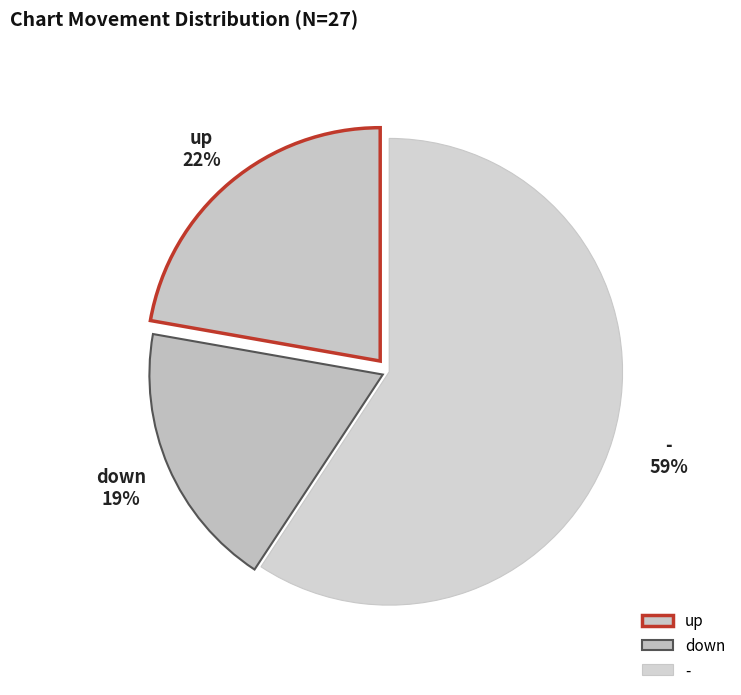

Is the sum of down and up greater than half?

No